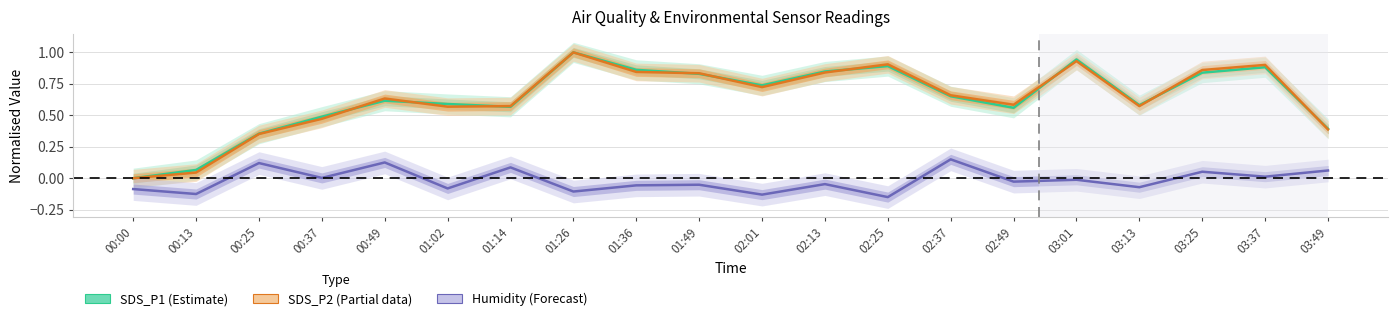

What is the label of the 20th point from the left?

03:49